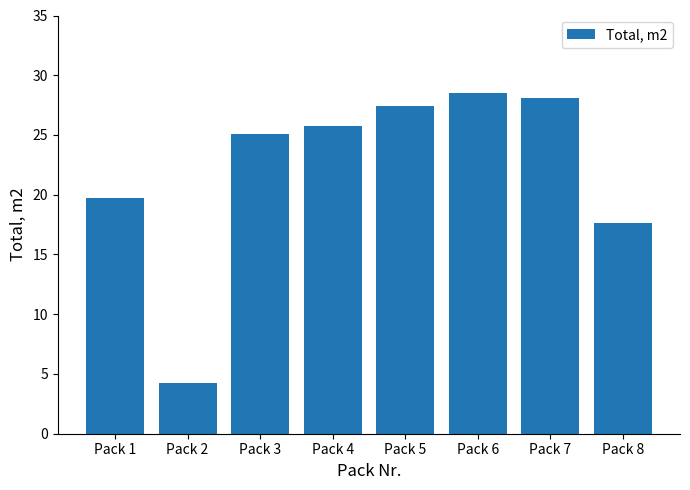

At which category does the chart reach its peak across all series?

Pack 6